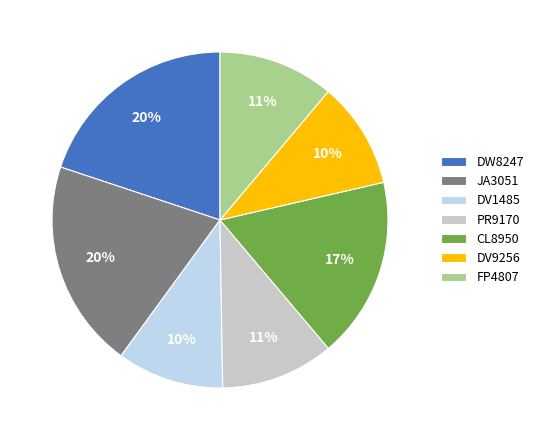

Is there any slice that represents more than half of the pie?

No